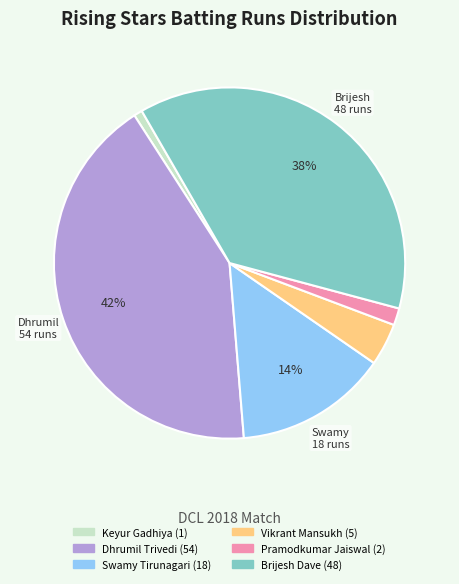

Is there any slice that represents more than half of the pie?

No